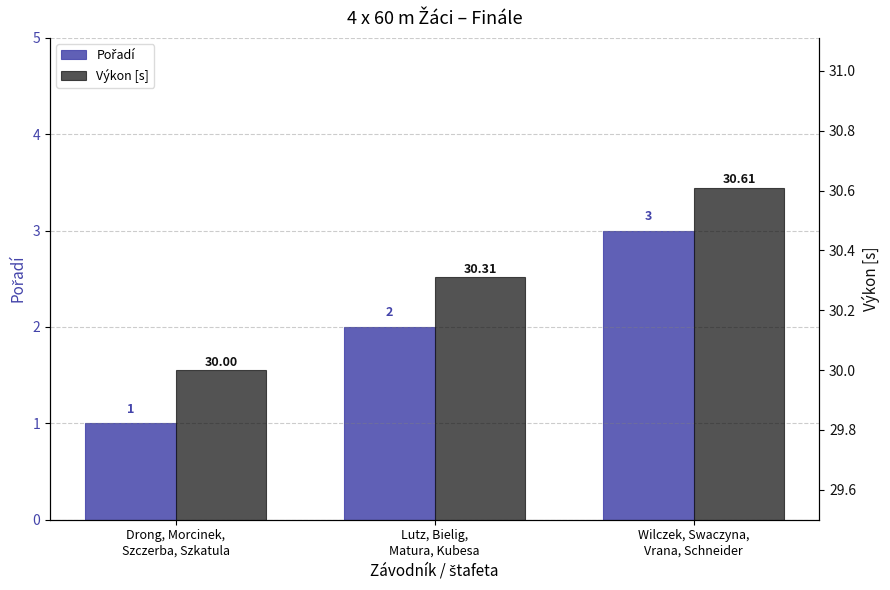

What is the label of the 2nd bar from the right?

Lutz, Bielig,
Matura, Kubesa